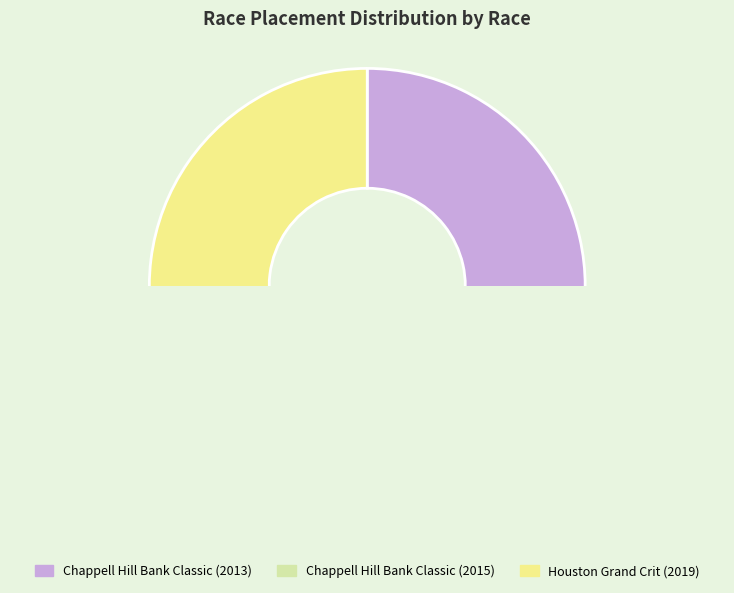

What is the largest slice in the pie chart?

Houston Grand Crit (2019)